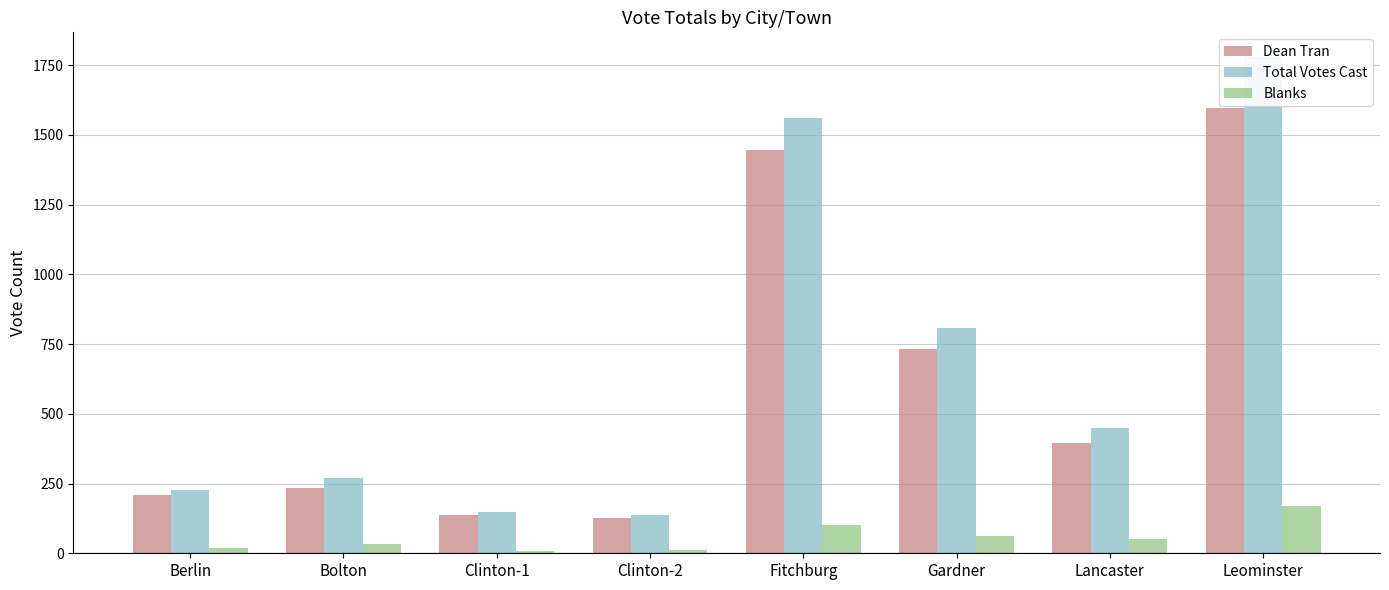

At which label does Dean Tran first exceed 395?

Fitchburg